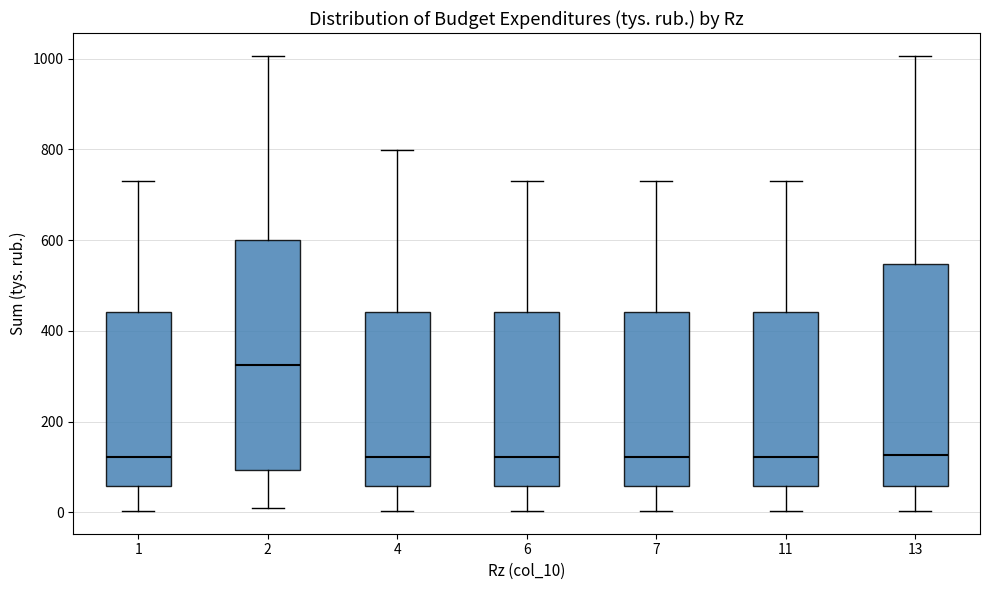

Reading left to right, read every box against the y-axis: the position of its median line, the range the box covers, and the ends of its whiskers. The values are not printed on the chart, so give them approximately, as read against the axis.

1: median 120, box 60 to 440, whiskers 0 to 740
2: median 320, box 100 to 600, whiskers 20 to 1000
4: median 120, box 60 to 440, whiskers 0 to 800
6: median 120, box 60 to 440, whiskers 0 to 740
7: median 120, box 60 to 440, whiskers 0 to 740
11: median 120, box 60 to 440, whiskers 0 to 740
13: median 120, box 60 to 540, whiskers 0 to 1000